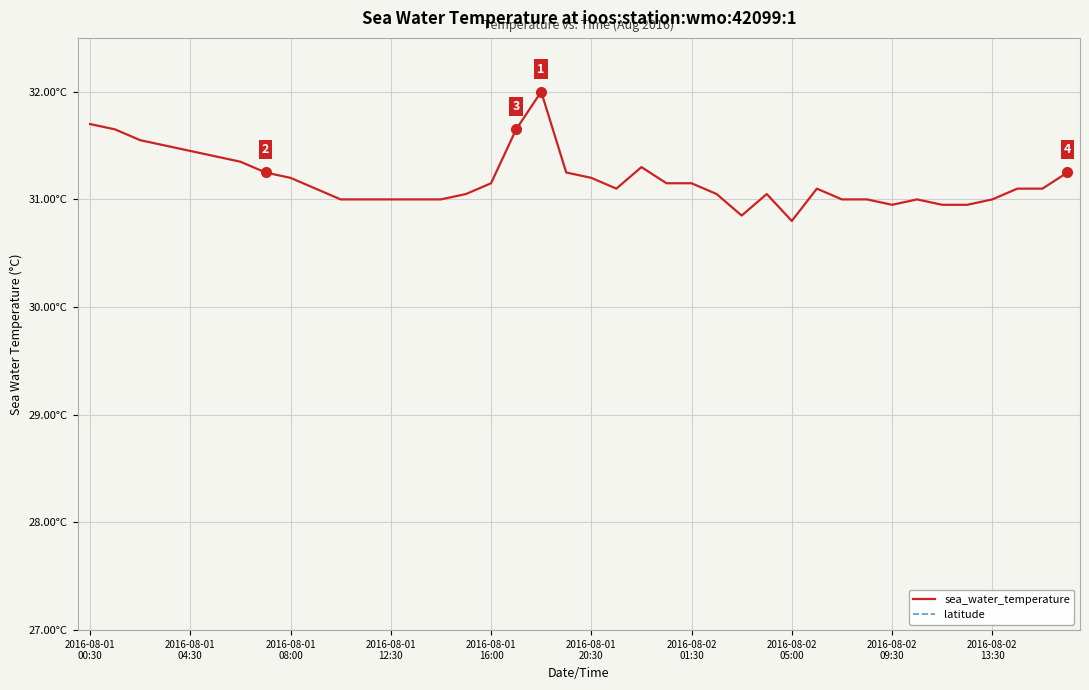

What is the value of the sea_water_temperature point at the 13th from the left?

31.0